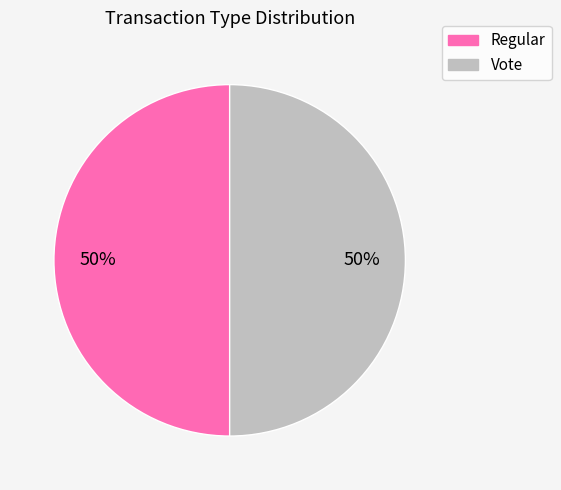

The Regular slice represents 1% of the pie. True or false?

False